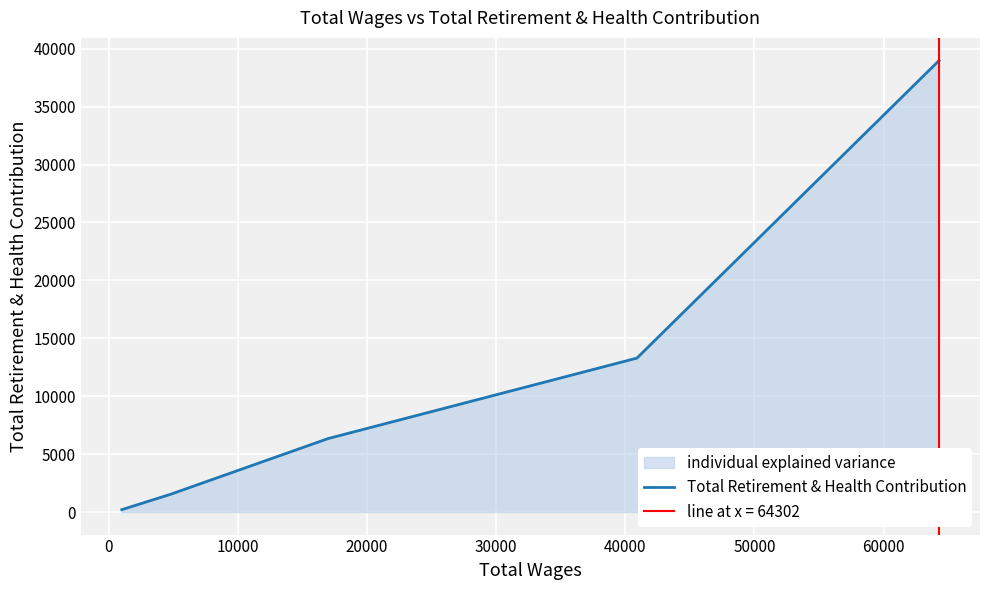

What is the highest value of the Total Retirement & Health Contribution series?

38987